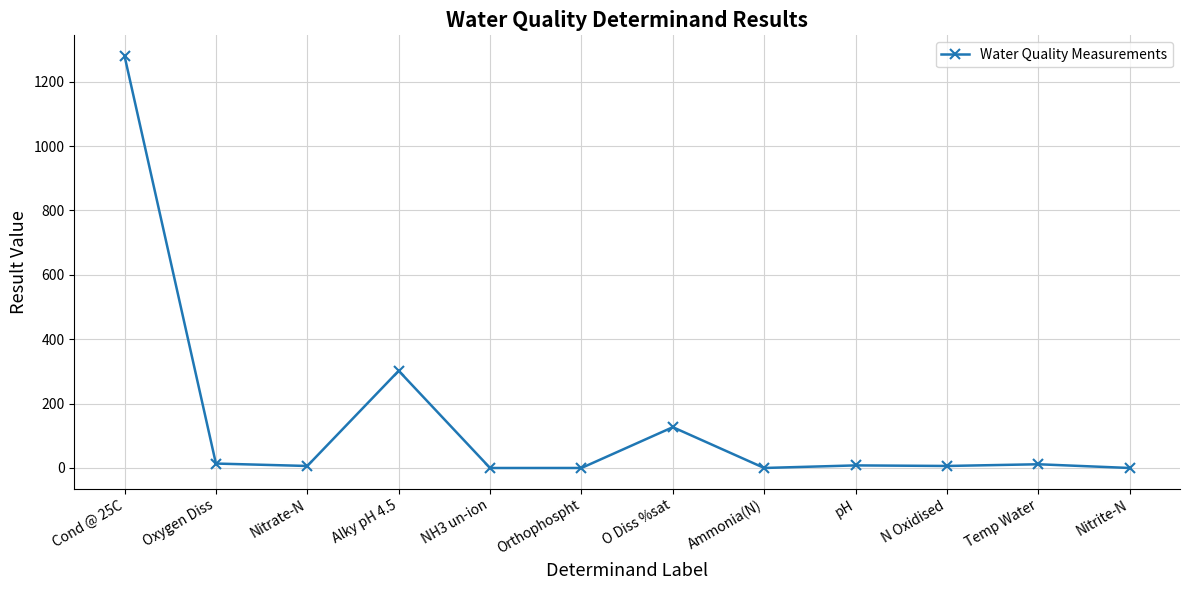

What is the label of the 6th point from the left?

Orthophospht